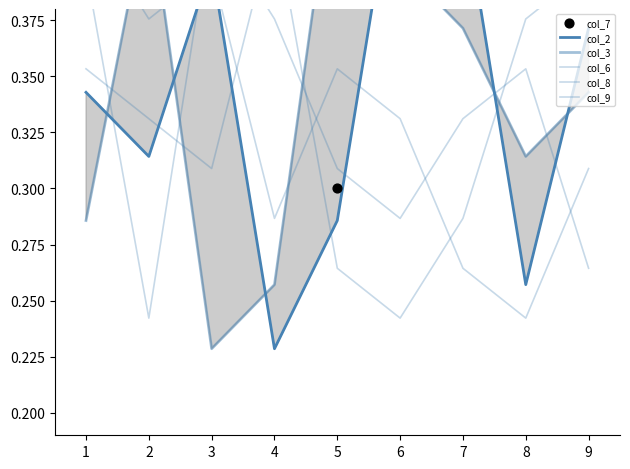

Which series contains the lowest Y value?

col_2